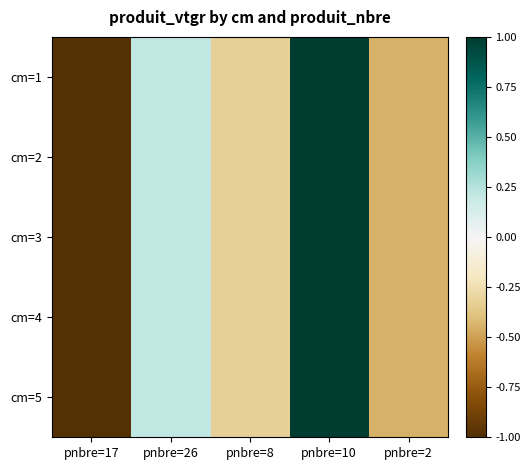

Which series has the largest total across all categories?

cm=1